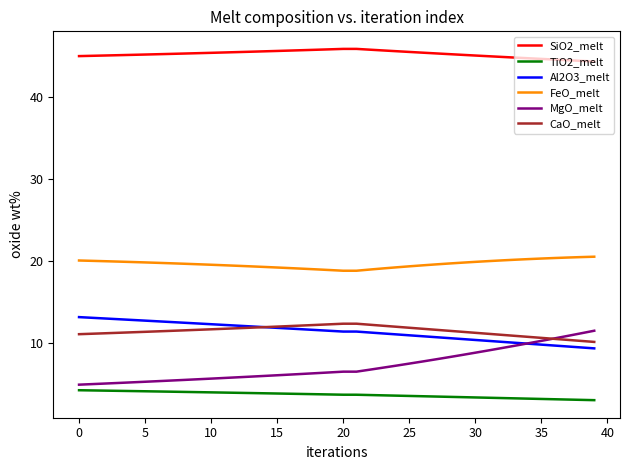

True or false: CaO_melt and MgO_melt intersect in this chart.

True